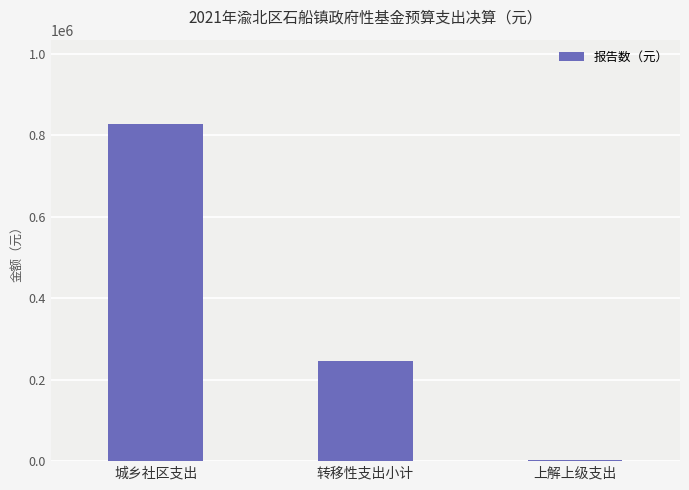

Rank the categories by value from highest to lowest.

城乡社区支出, 转移性支出小计, 上解上级支出